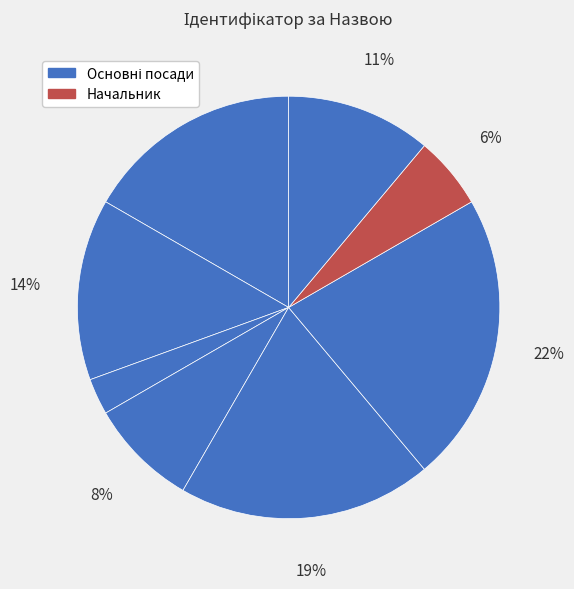

Count the number of slices in the pie.

8